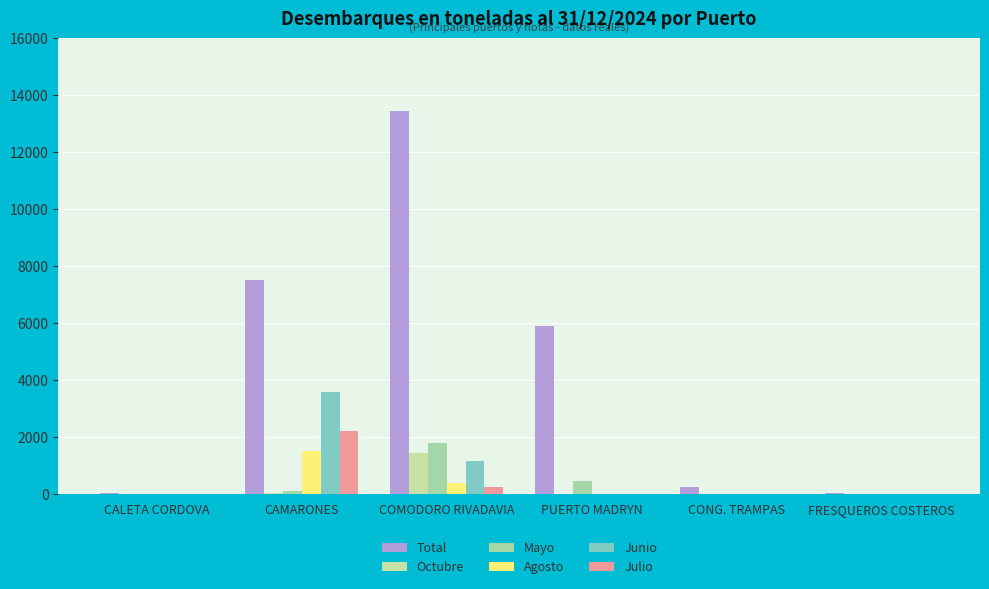

Are the bars horizontal?

No